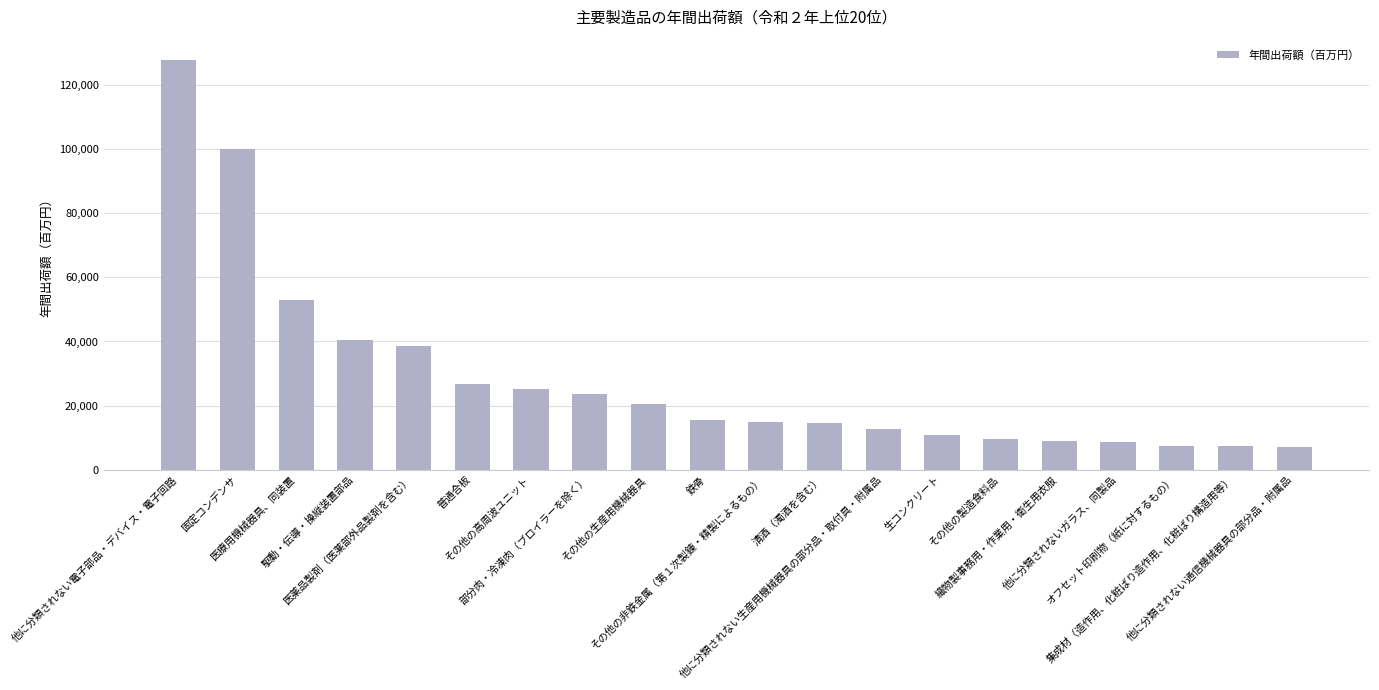

How many values are below 15458?

10